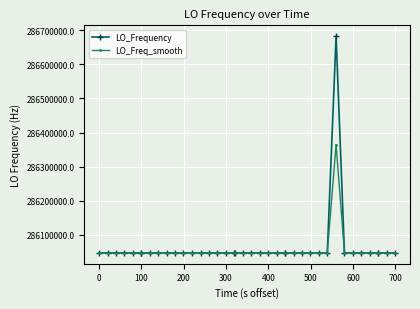

Which series has the widest spread of values?

LO_Frequency